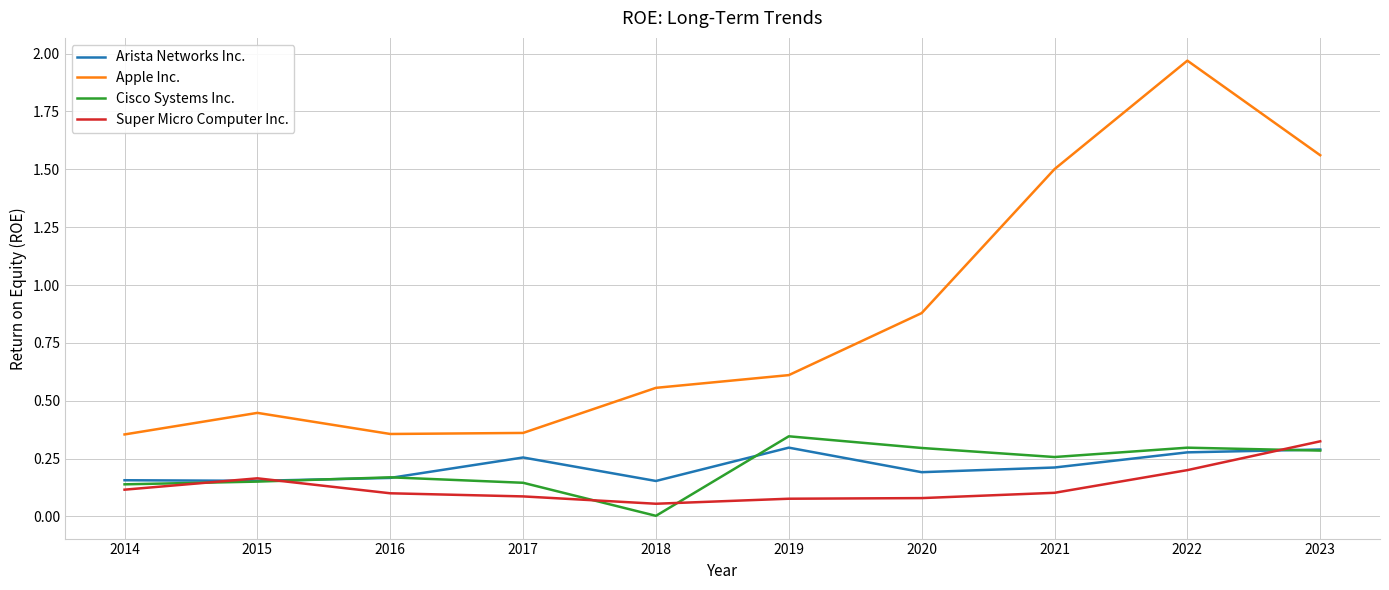

Rank the series by their maximum value, from highest to lowest.

Apple Inc., Cisco Systems Inc., Super Micro Computer Inc., Arista Networks Inc.